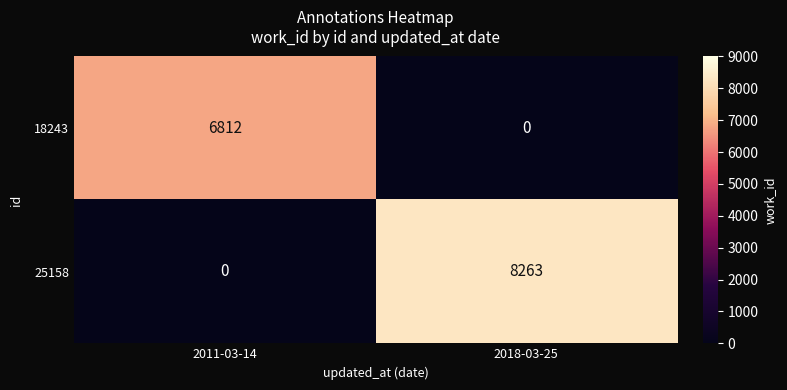

Which series changed the most between 2011-03-14 and 2018-03-25?

25158